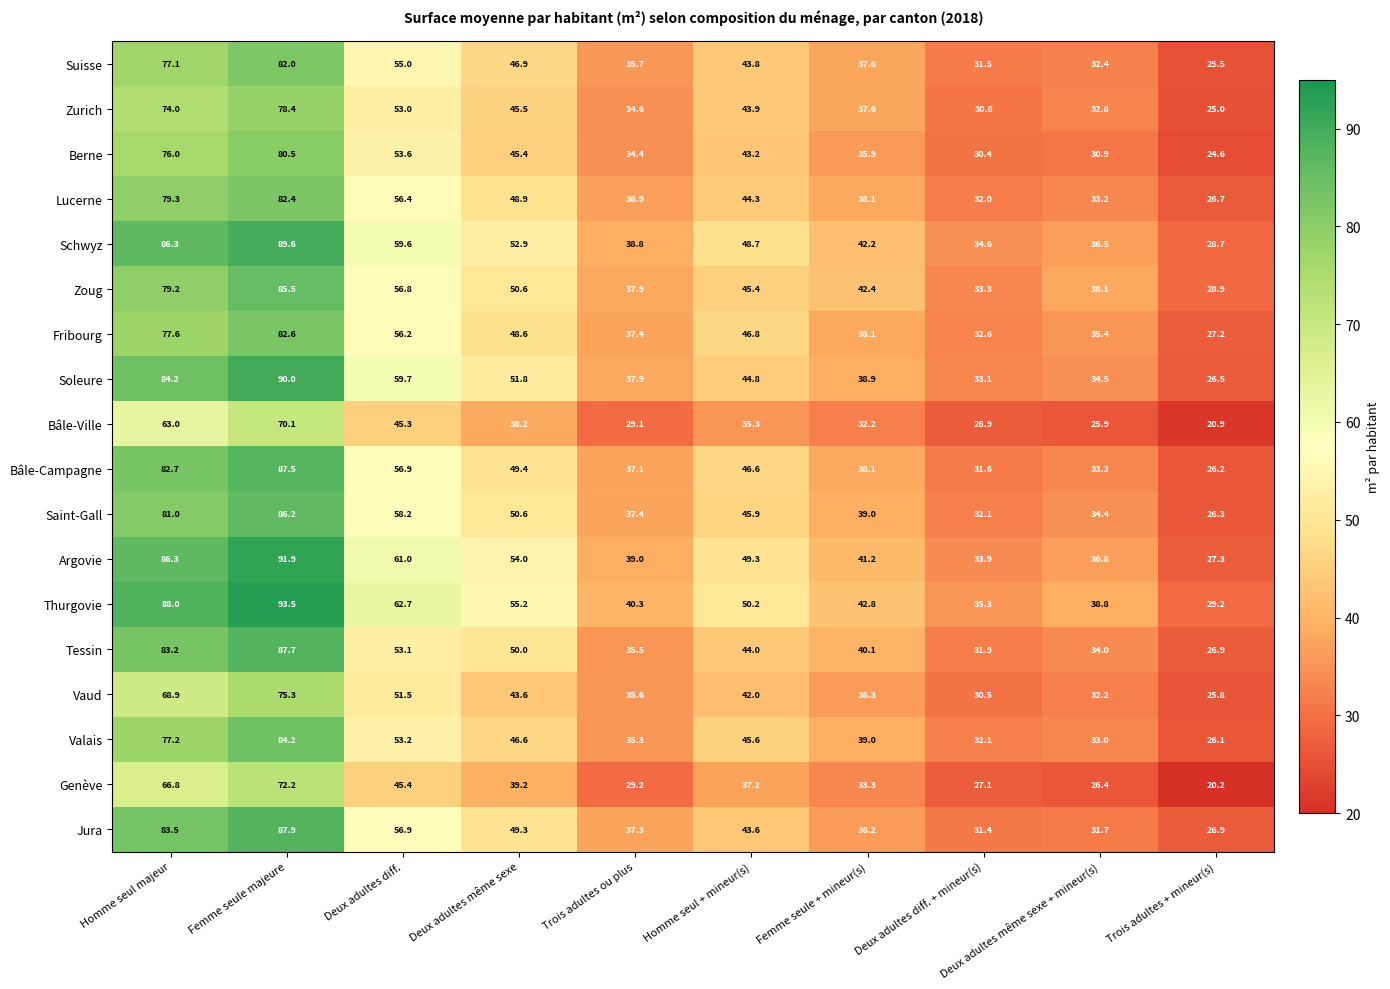

Where is Soleure nearest to the value 58?

Deux adultes diff.